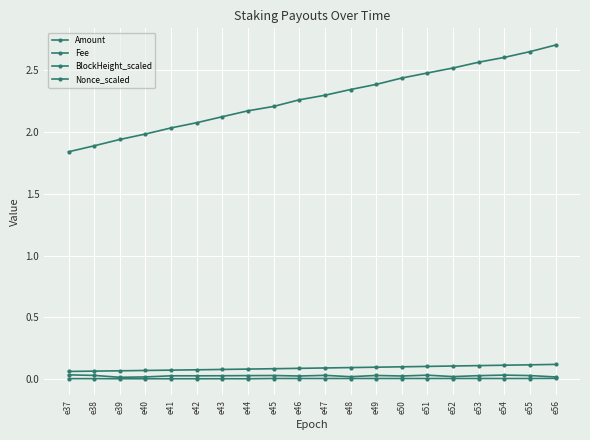

Count the Amount values in the range 0 to 1.

20